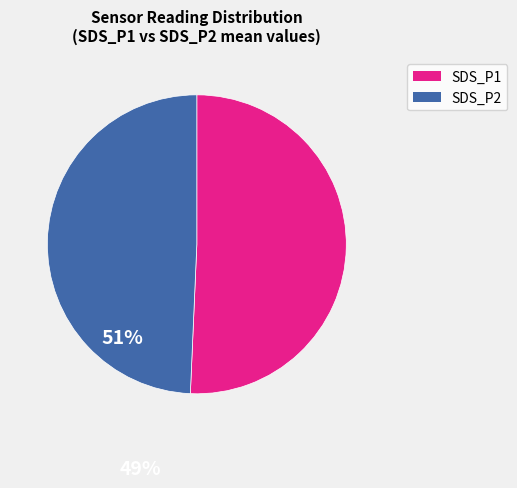

Count the number of slices in the pie.

2